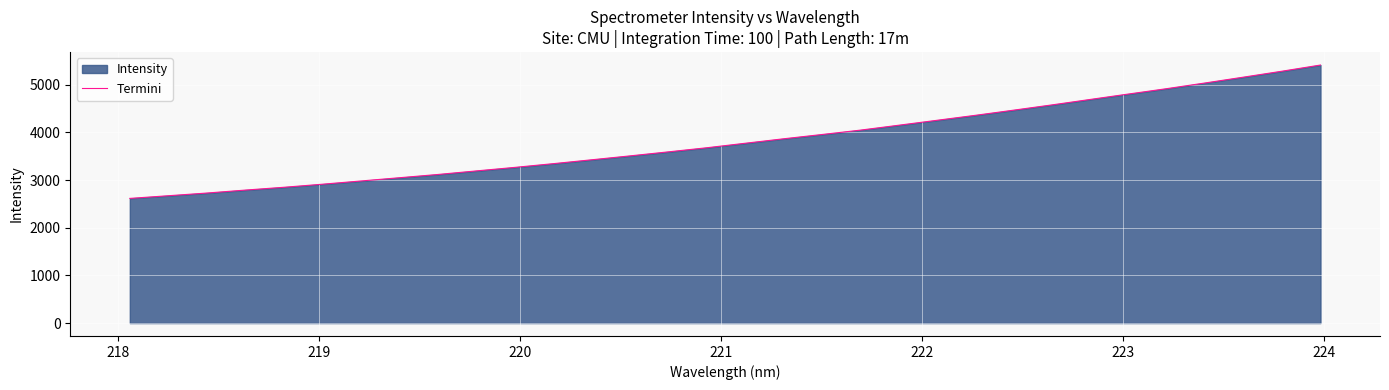

What is the smallest value displayed?

2615.5